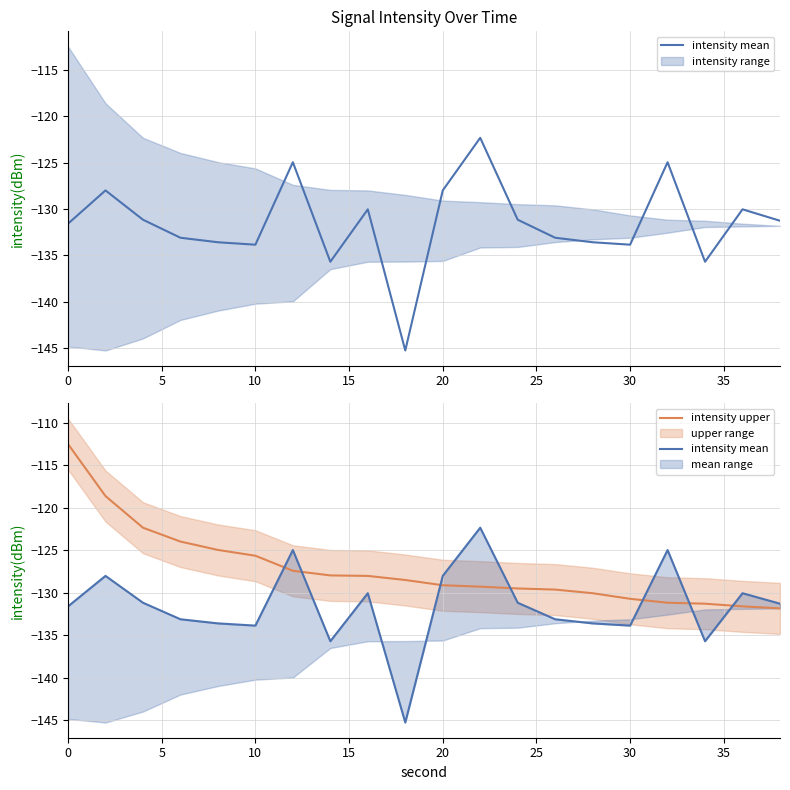

True or false: intensity upper has a value of -182.2 at 20.

False